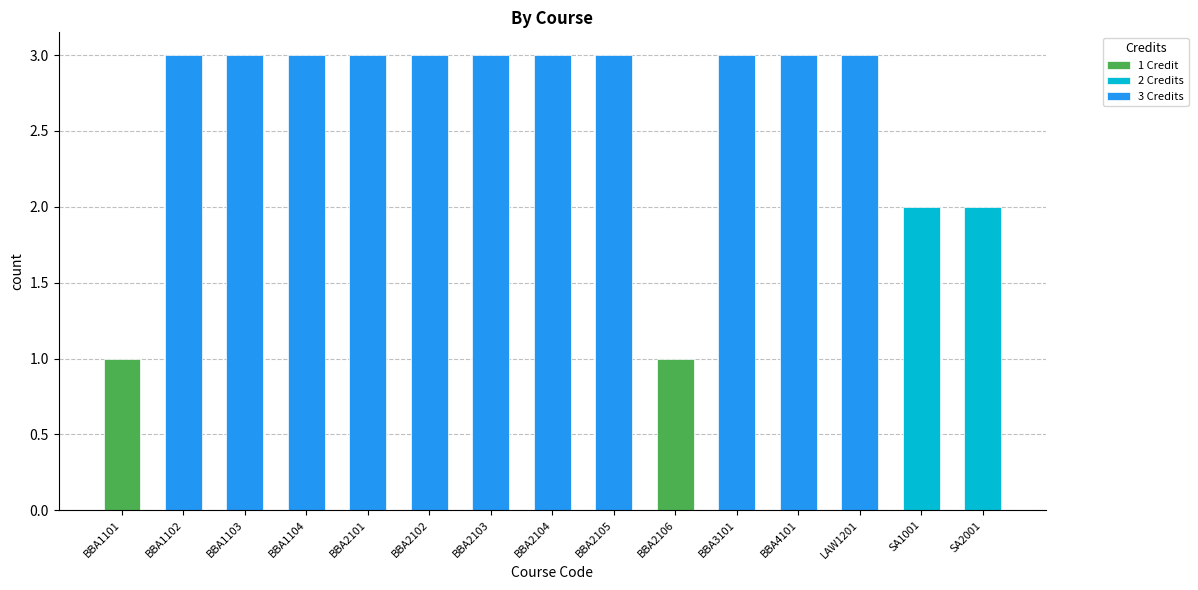

What is the change in value from BBA2101 to BBA2106?

-2